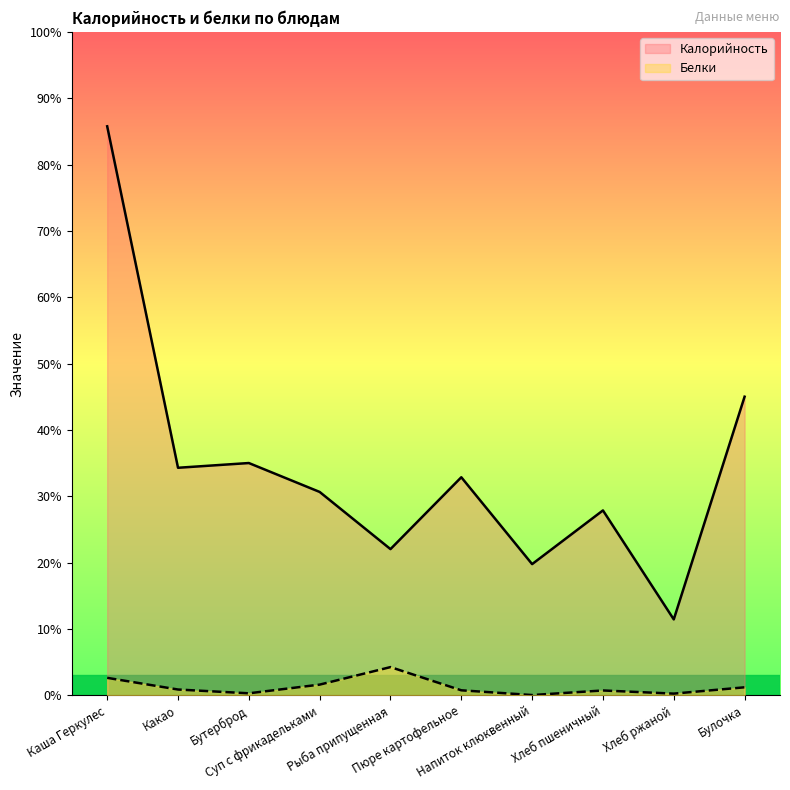

True or false: Белки and Калорийность intersect in this chart.

False